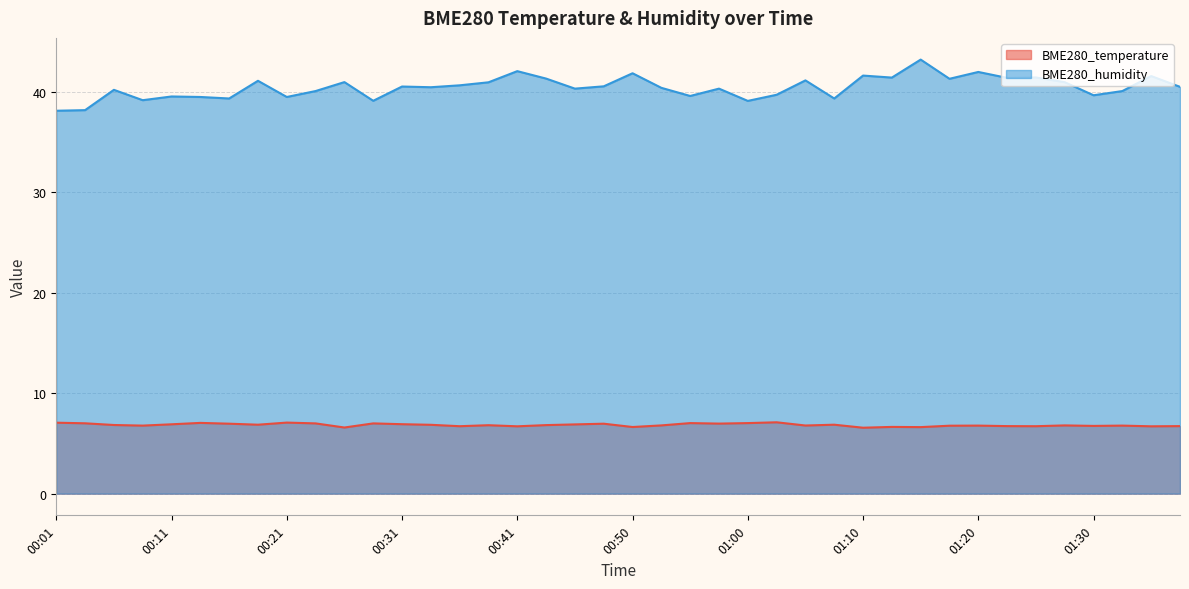

What is the label of the 14th point from the left?

00:33